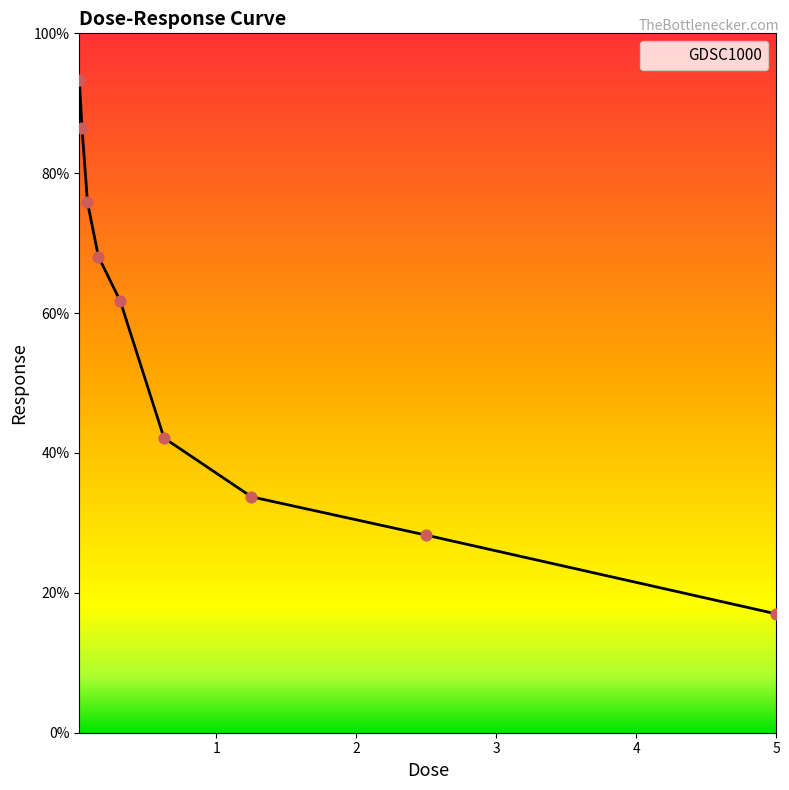

What is the difference between the maximum and minimum values?

76.3